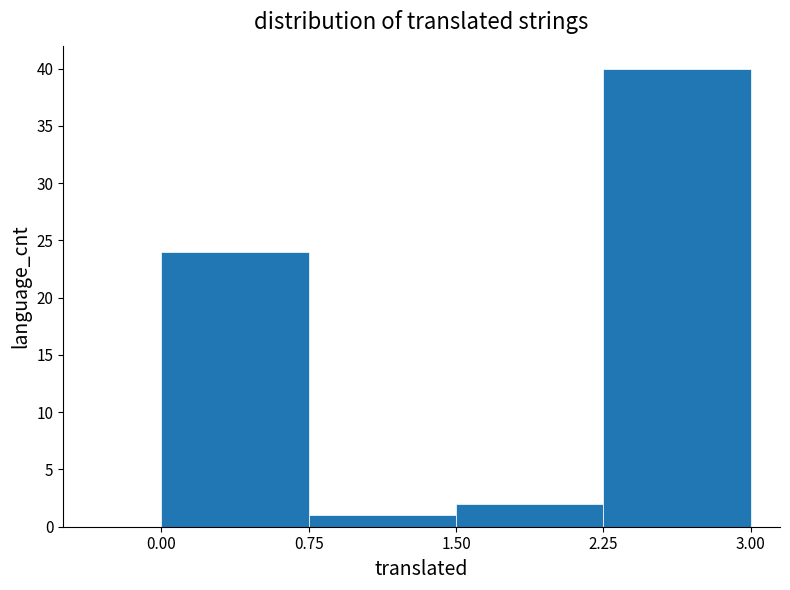

Reading left to right, list every bar in this chart as the range it spans on the x-axis followed by its height. The values are not printed on the chart, so give them approximately, as read against the axis.

0.00 to 0.75: 24
0.75 to 1.50: 1
1.50 to 2.25: 2
2.25 to 3.00: 40